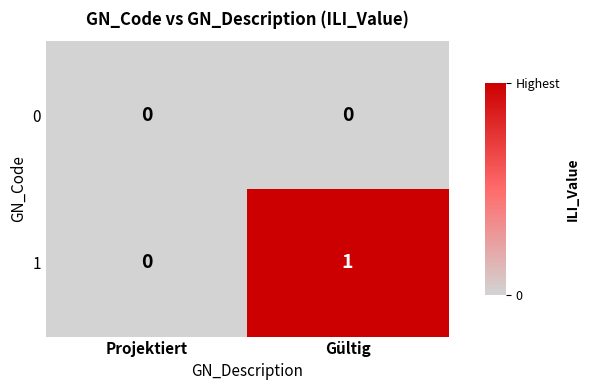

What is the total value across all series at Gültig?

1